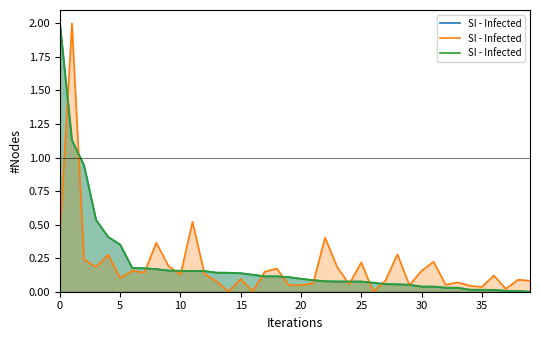

What is the sum of all values?

8.3